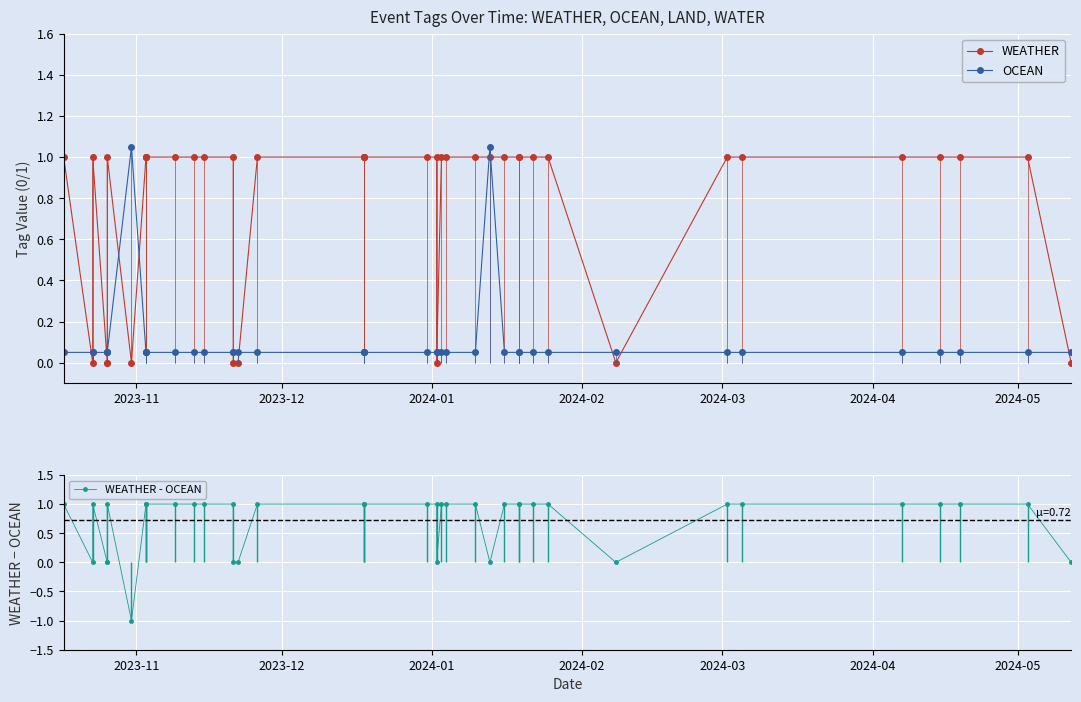

At which category is the sum across all series the highest?

2023-11